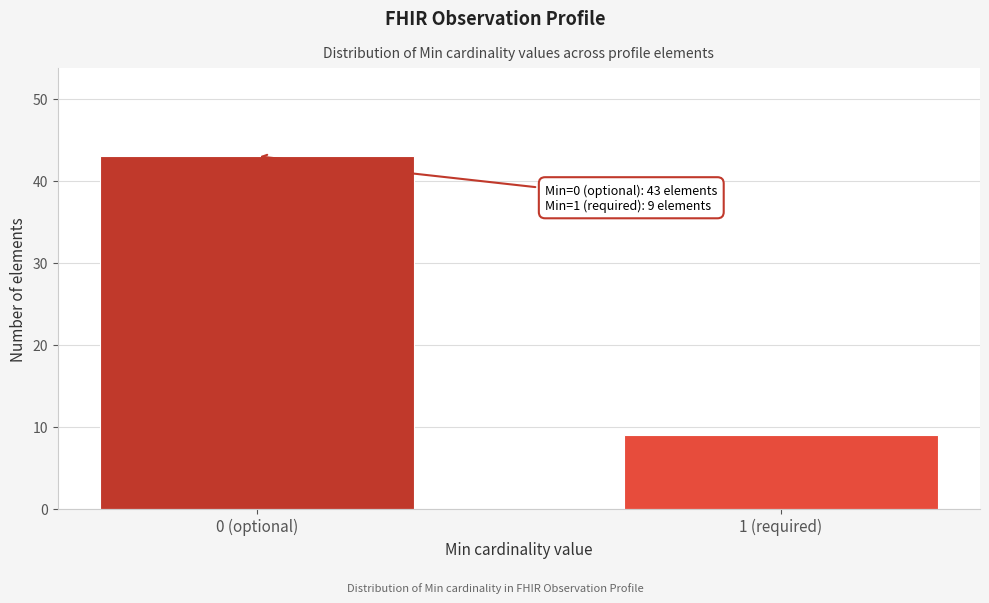

Reading left to right, extract all data points from this chart.

0 (optional)=43	1 (required)=9